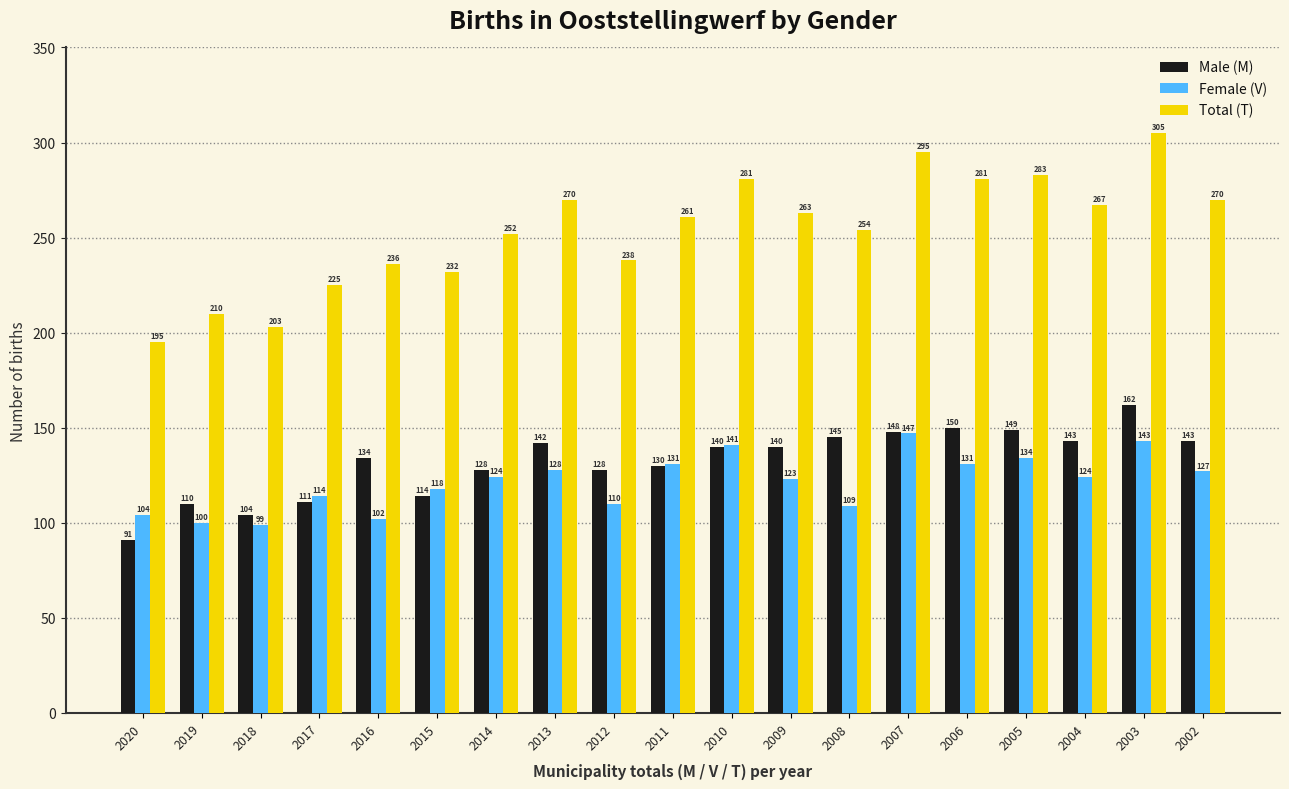

Rank the series by their maximum value, from highest to lowest.

Total (T), Male (M), Female (V)